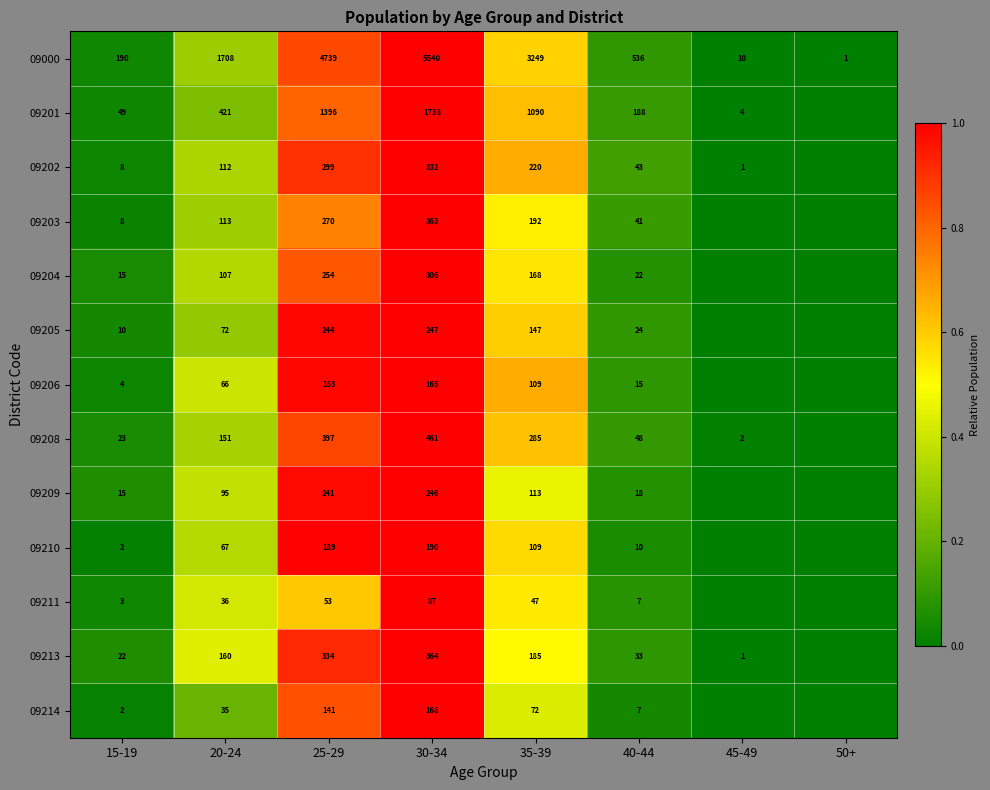

Between 25-29 and 40-44, which series saw the biggest shift?

09000